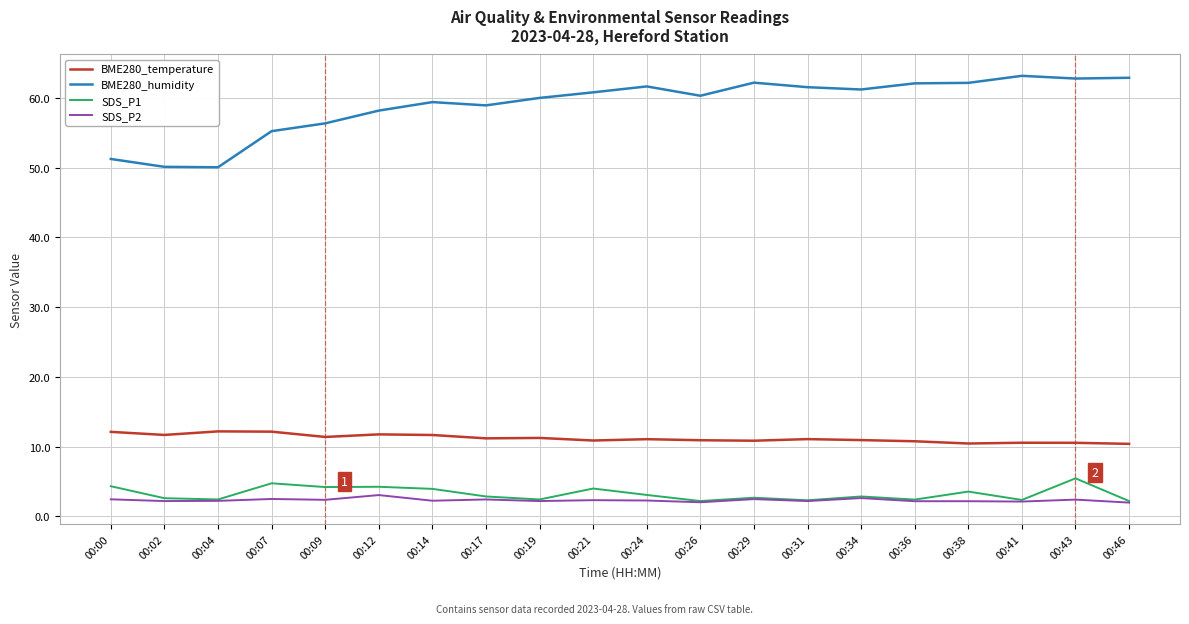

What is the minimum value for BME280_temperature?

10.4